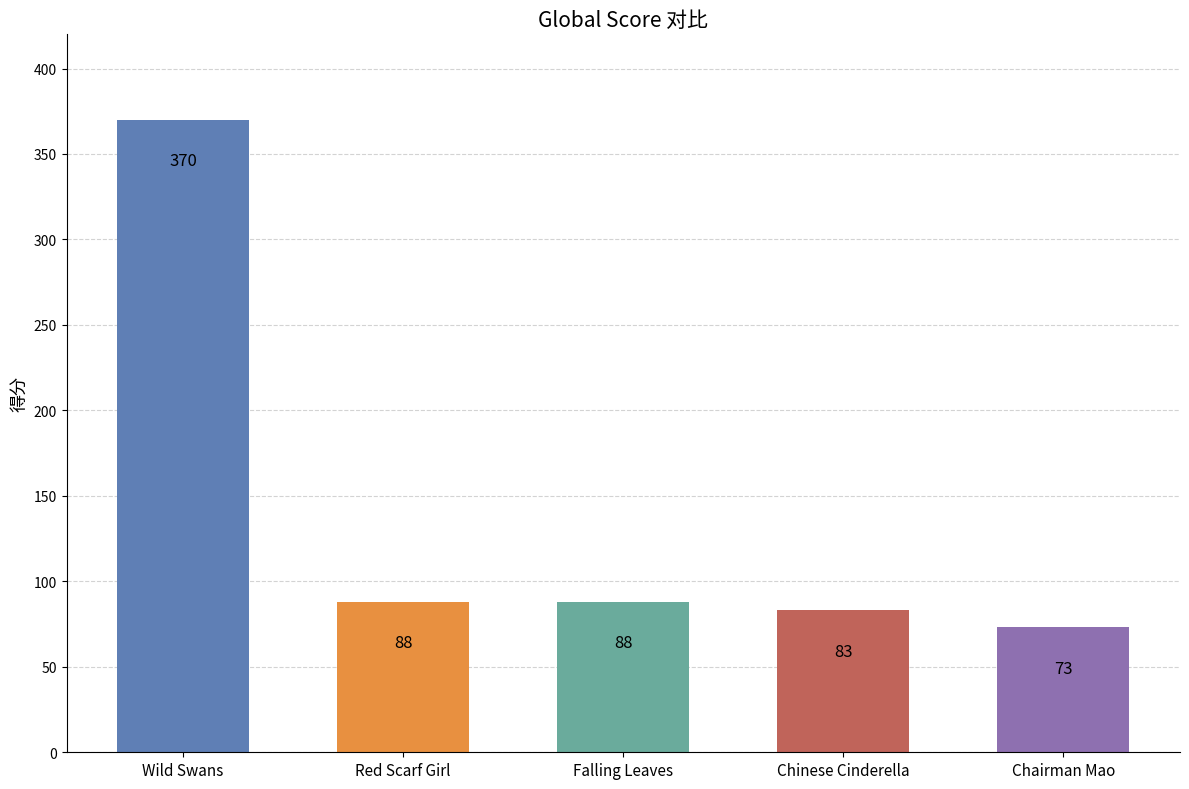

What is the average value?

140